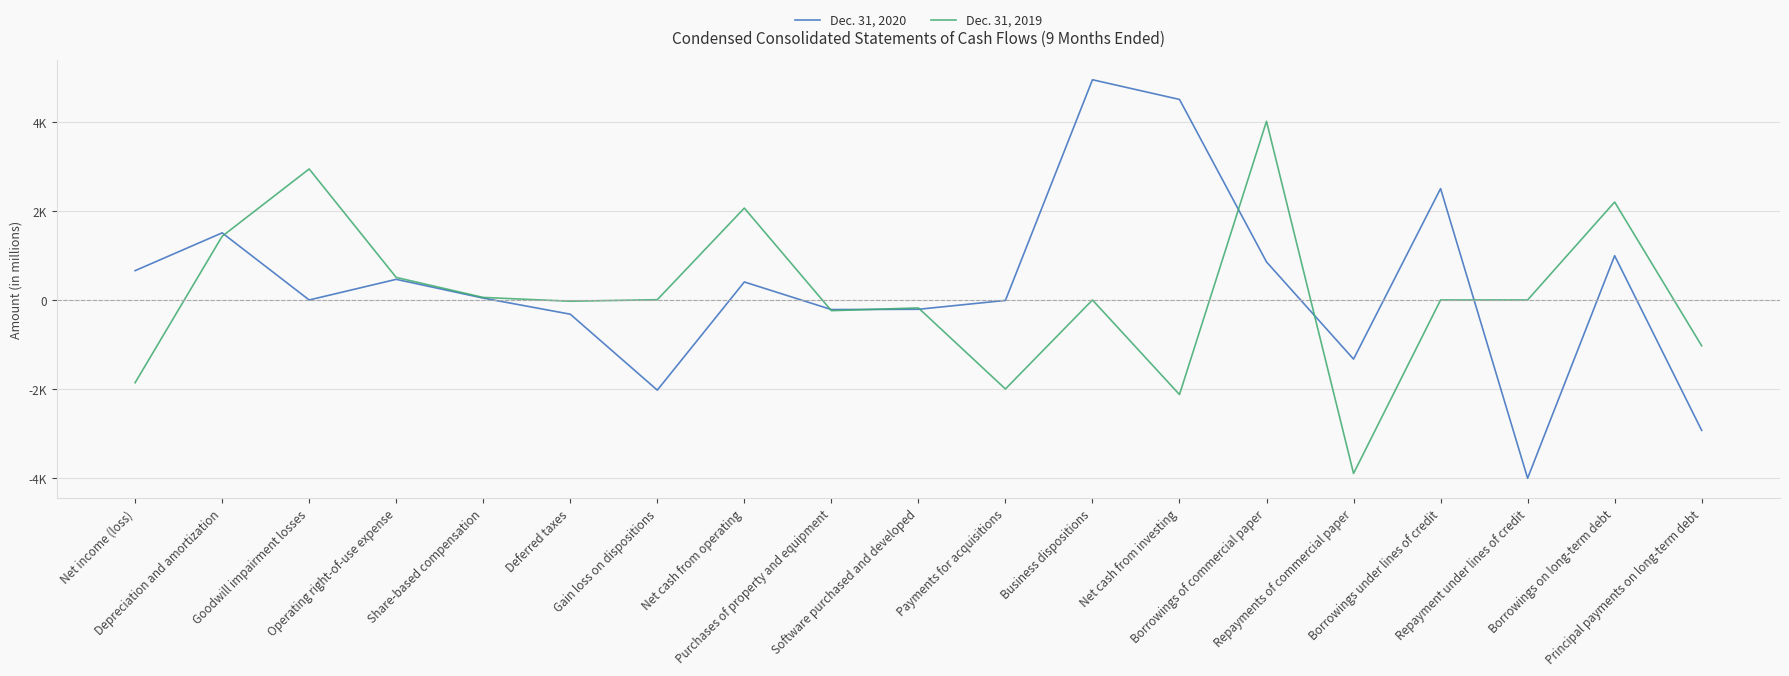

At which category does Dec. 31, 2020 reach its first local peak?

Depreciation and amortization